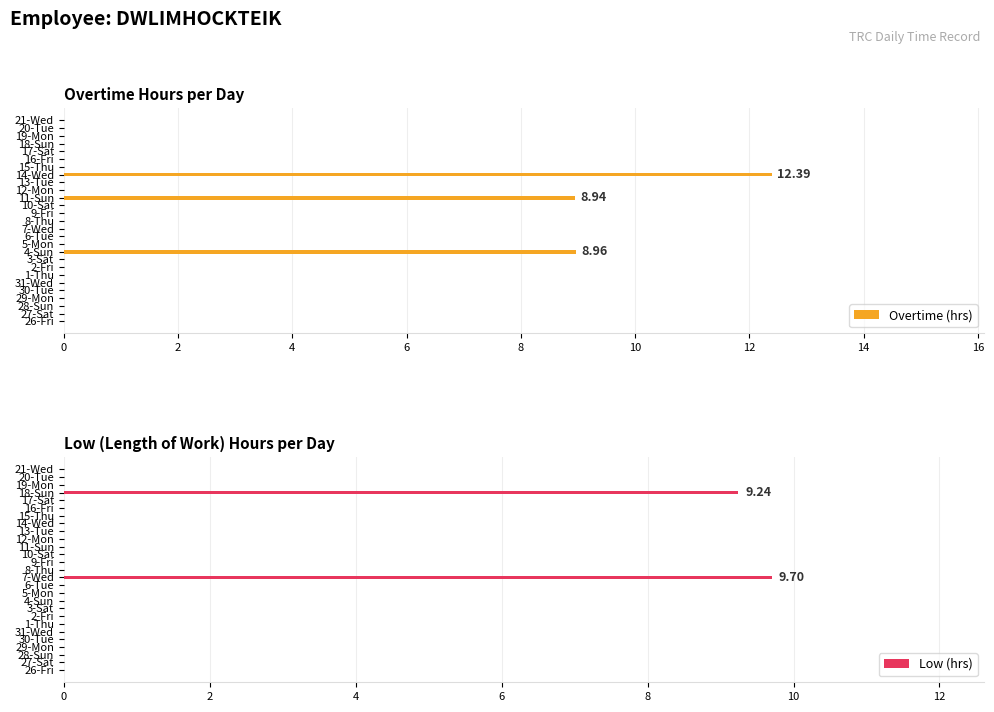

What is the sum of all Overtime (hrs) values?

30.3